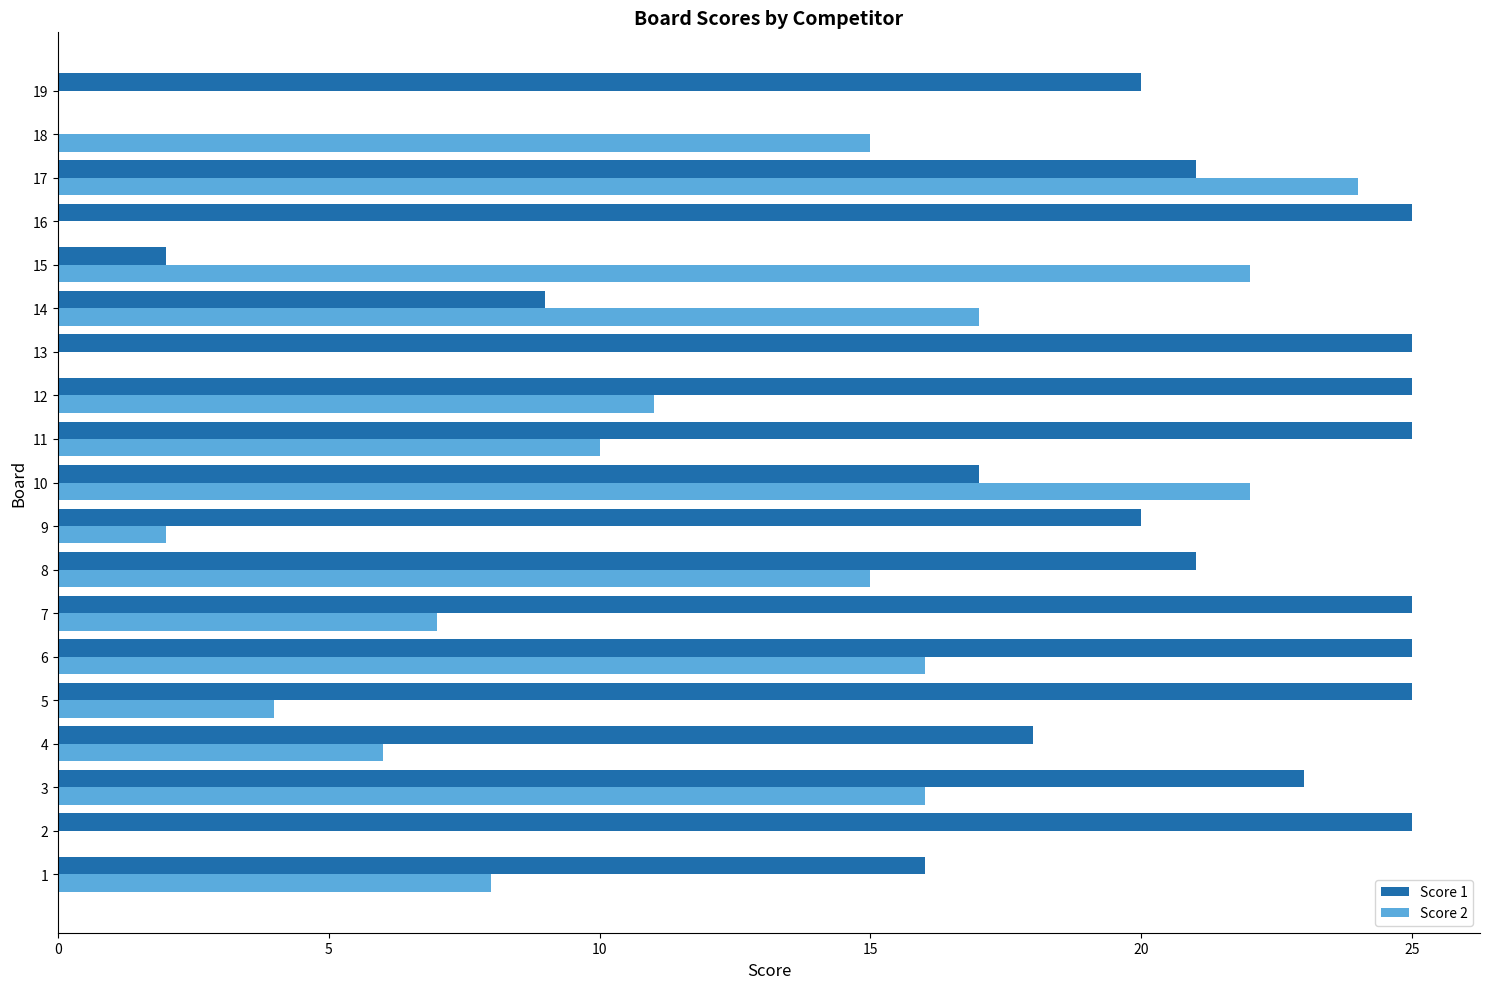

Between 1 and 10, which series saw the biggest shift?

Score 2